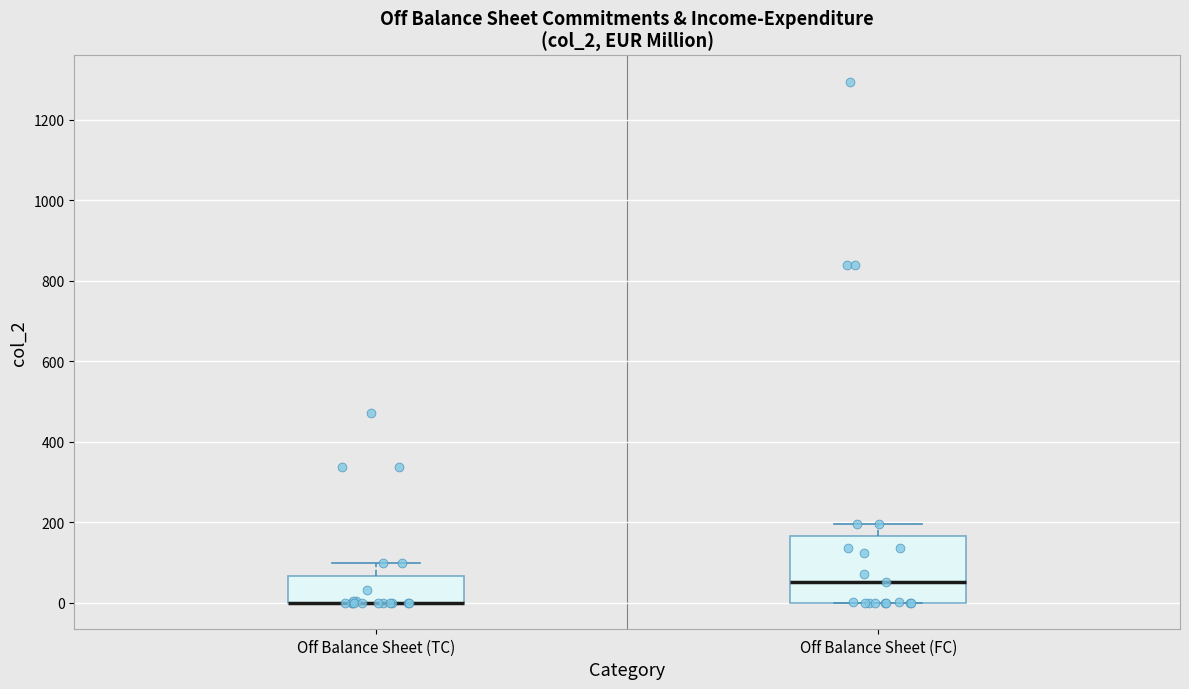

Which box is the tallest, from its lower edge to its upper edge?

Off Balance Sheet (FC)